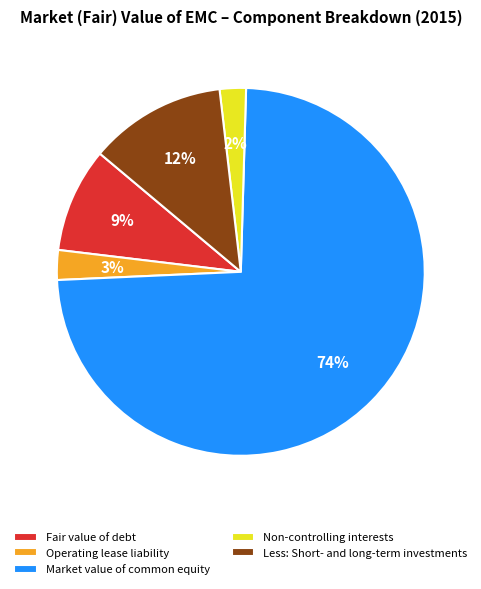

How many segments does this pie chart have?

5